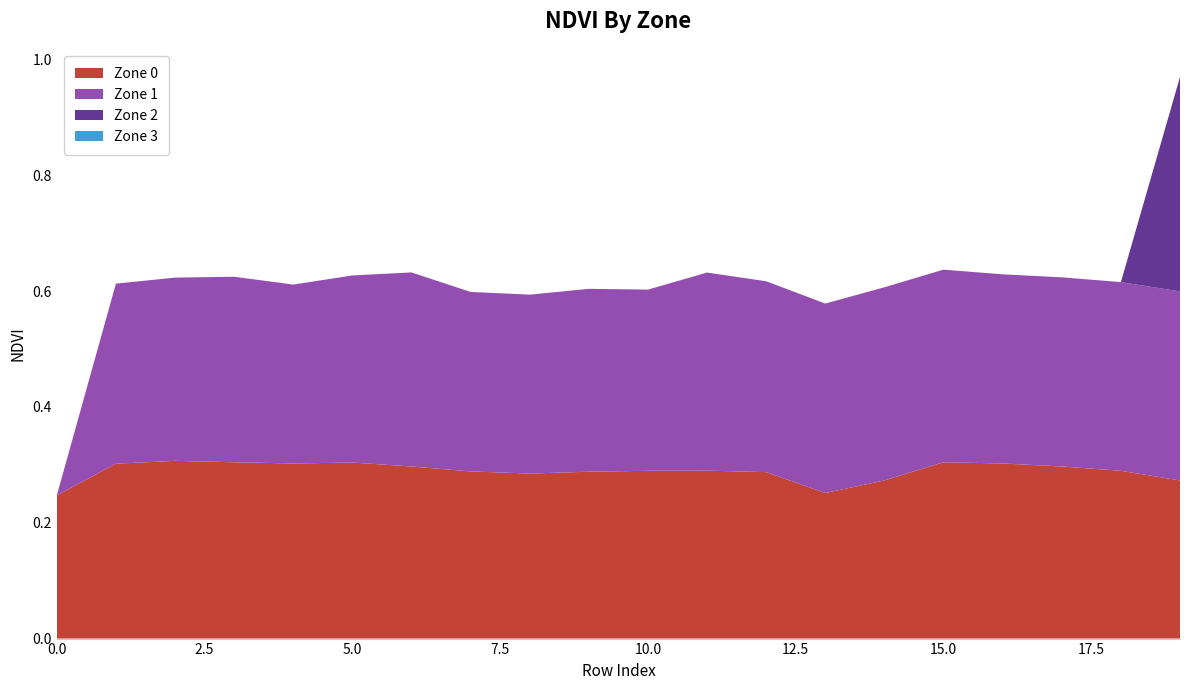

Reading left to right, list all the values displayed in this chart.

Zone 0: 0.2	0.3	0.3	0.3	0.3	0.3	0.3	0.3	0.3	0.3	0.3	0.3	0.3	0.3	0.3	0.3	0.3	0.3	0.3	0.3
Zone 1: 0.0	0.3	0.3	0.3	0.3	0.3	0.3	0.3	0.3	0.3	0.3	0.3	0.3	0.3	0.3	0.3	0.3	0.3	0.3	0.3
Zone 2: 0.0	0.0	0.0	0.0	0.0	0.0	0.0	0.0	0.0	0.0	0.0	0.0	0.0	0.0	0.0	0.0	0.0	0.0	0.0	0.4
Zone 3: 0.0	0.0	0.0	0.0	0.0	0.0	0.0	0.0	0.0	0.0	0.0	0.0	0.0	0.0	0.0	0.0	0.0	0.0	0.0	0.0